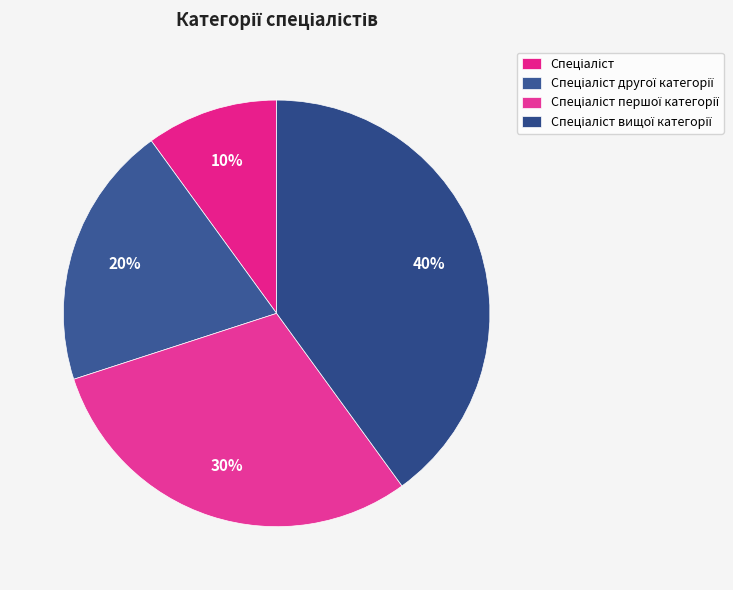

Which category has the biggest portion of the pie?

Спеціаліст вищої категорії